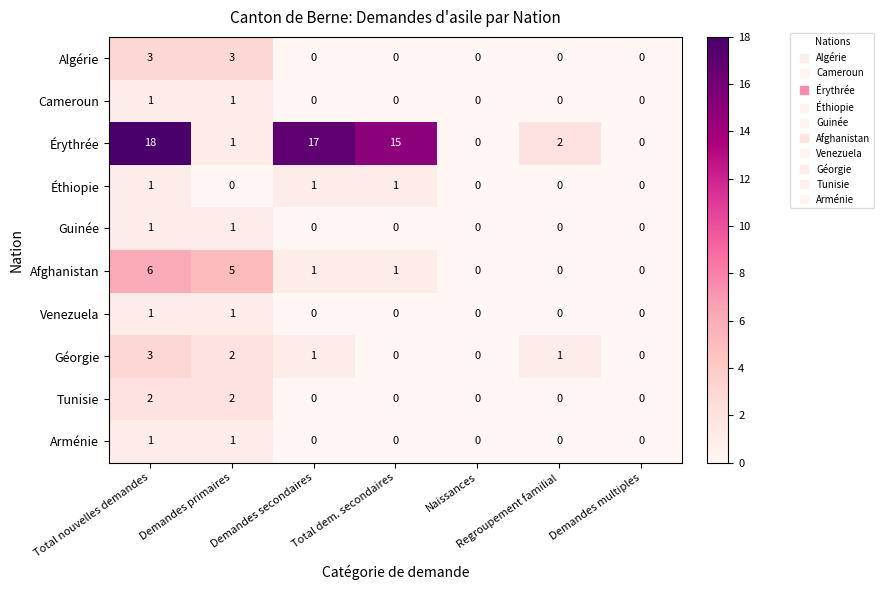

What is the sum of all Afghanistan values?

13